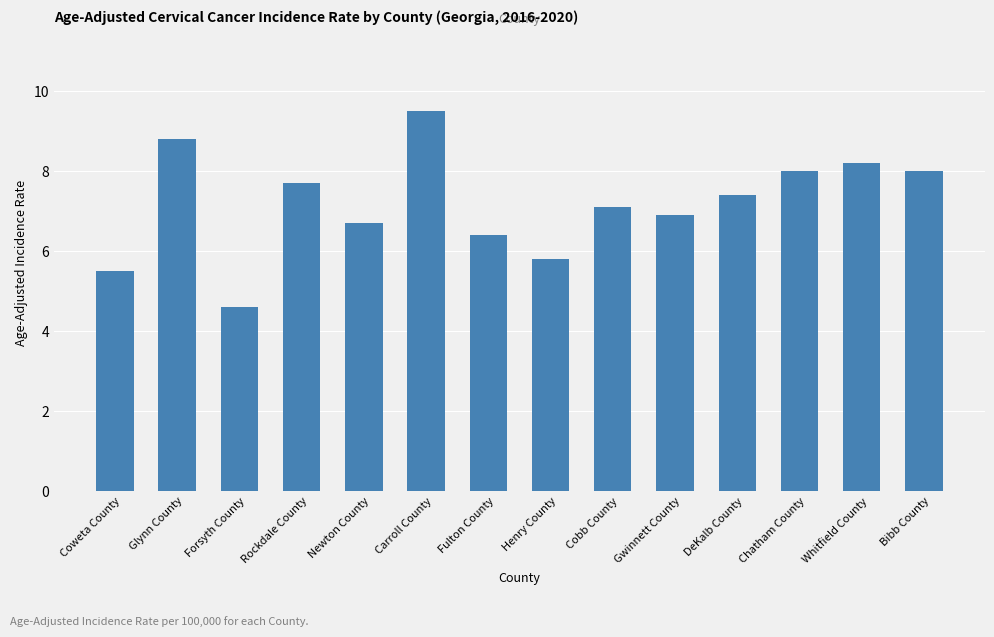

At which category does the chart reach its peak across all series?

Carroll County